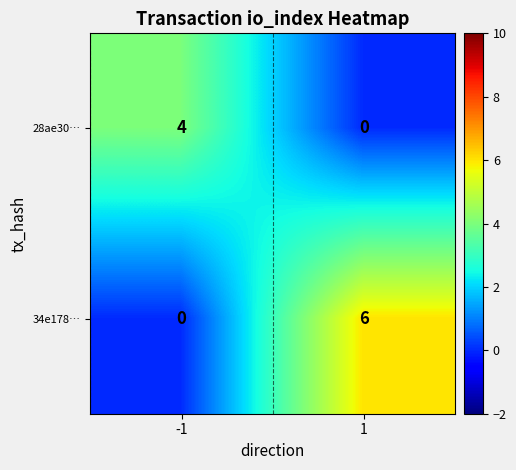

What is the sum of all 28ae30… values?

4